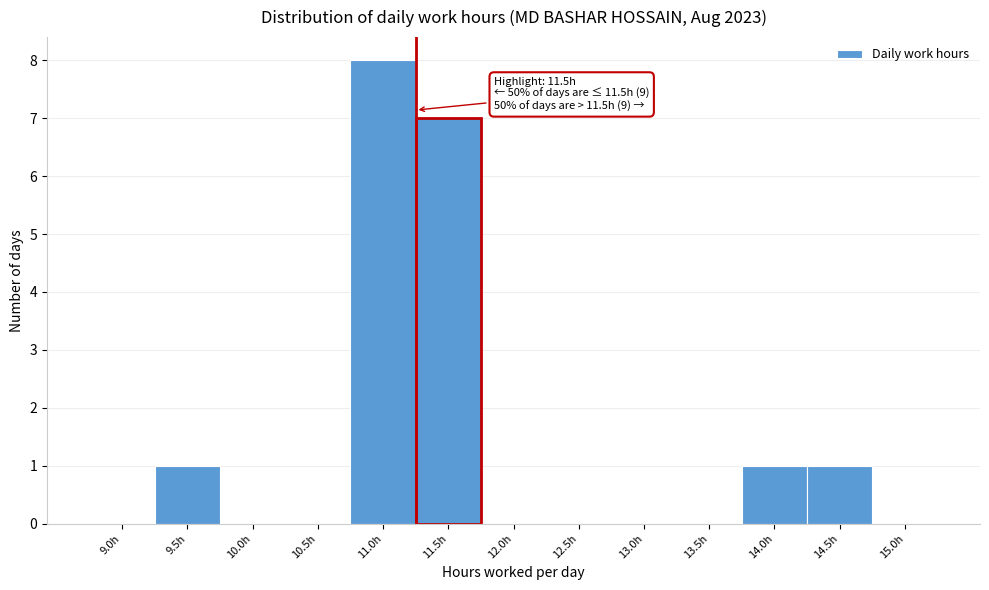

Reading left to right, what are all the values shown in this chart?

9.0h=0	9.5h=1	10.0h=0	10.5h=0	11.0h=8	11.5h=7	12.0h=0	12.5h=0	13.0h=0	13.5h=0	14.0h=1	14.5h=1	15.0h=0